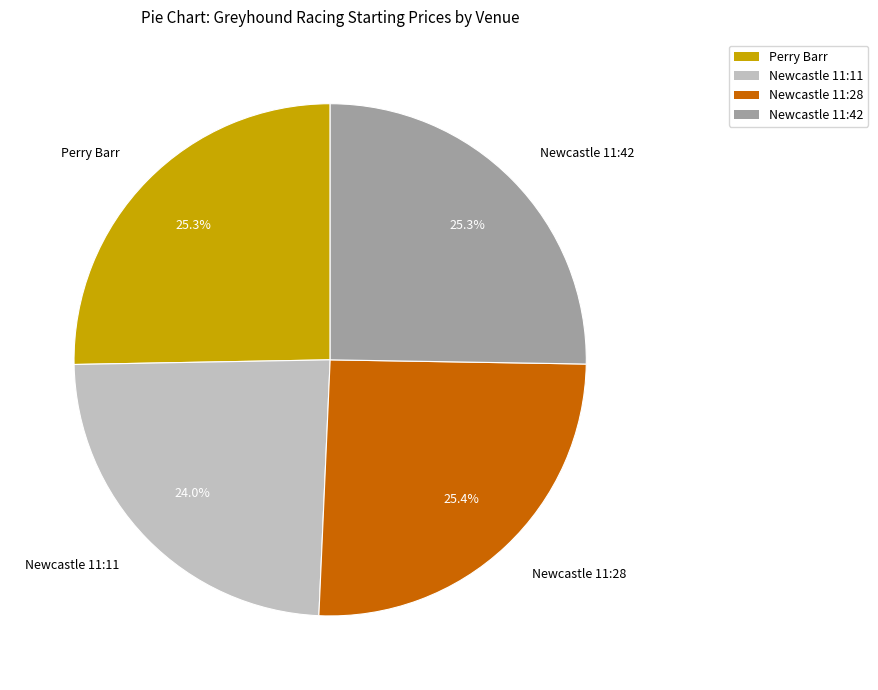

Does any single category account for the majority?

No